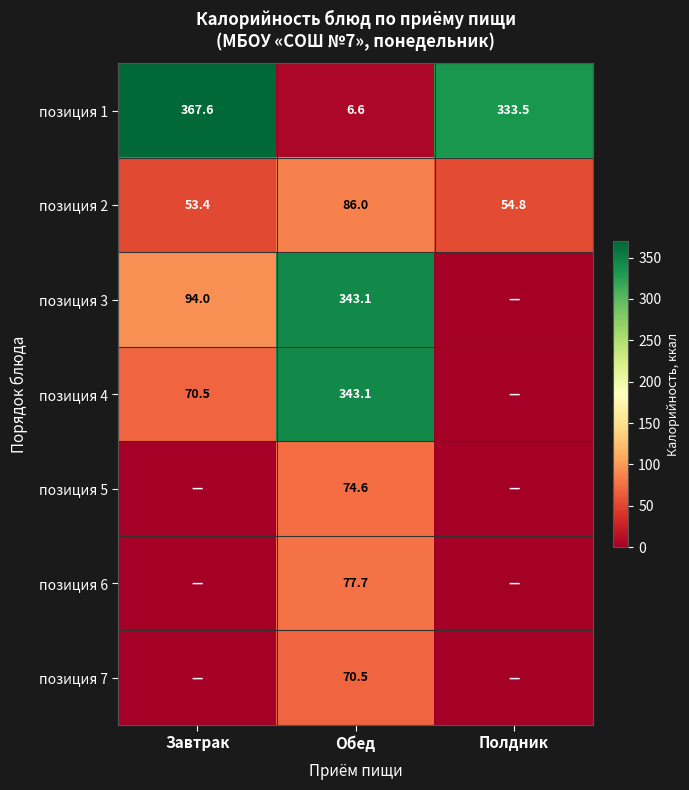

Rank the categories by позиция 2 value from lowest to highest.

Завтрак, Полдник, Обед